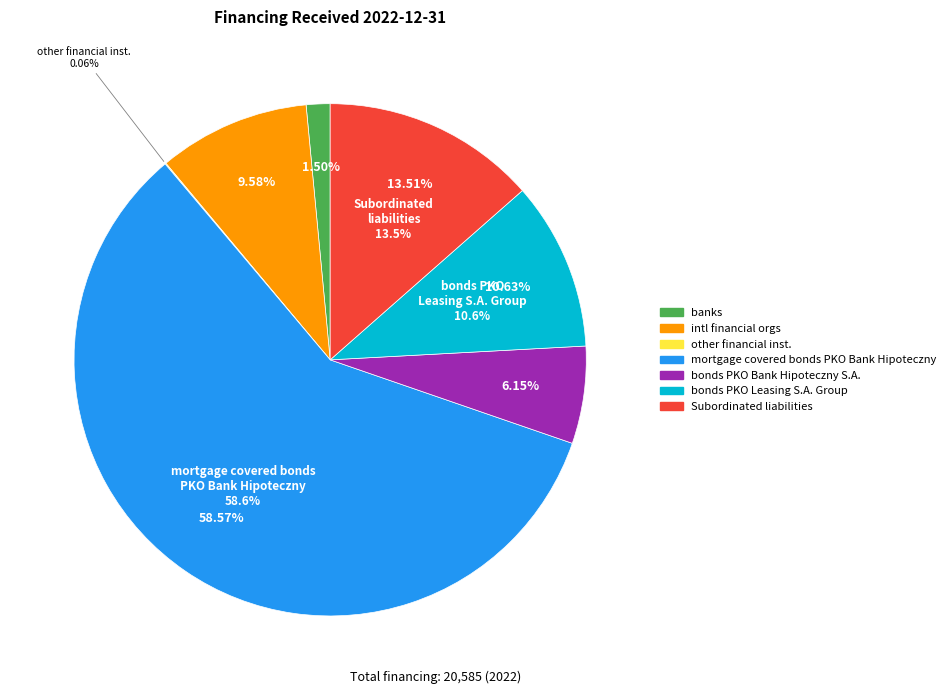

What is the change in value from international financial organisations to Subordinated liabilities?

+809